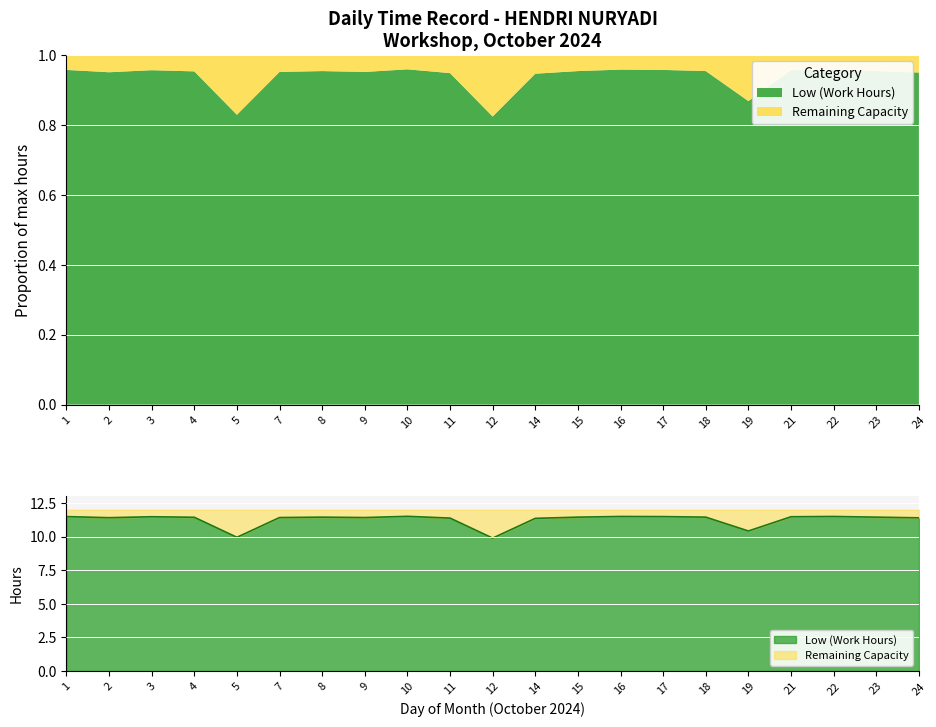

Which category has the highest value across all series?

10